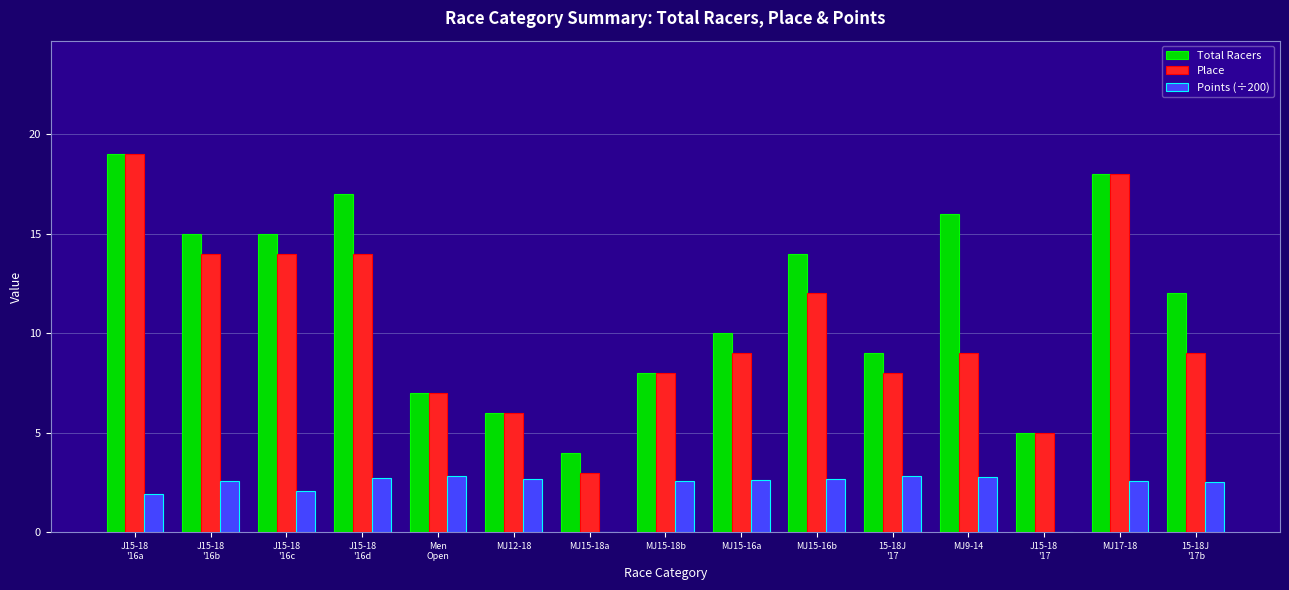

What are all the series names shown in the legend?

Total Racers, Place, Points (÷200)